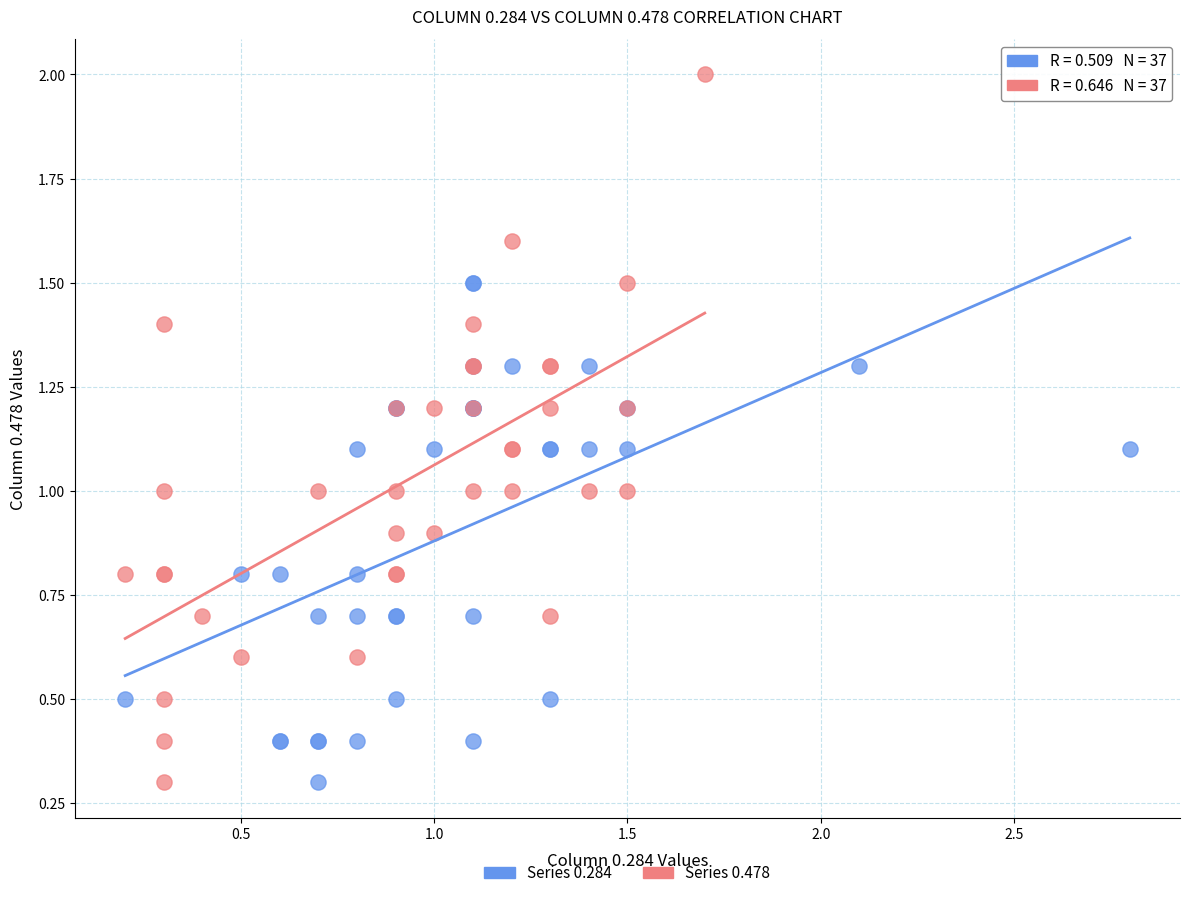

Which series has the widest spread of Y values?

Series 0.478